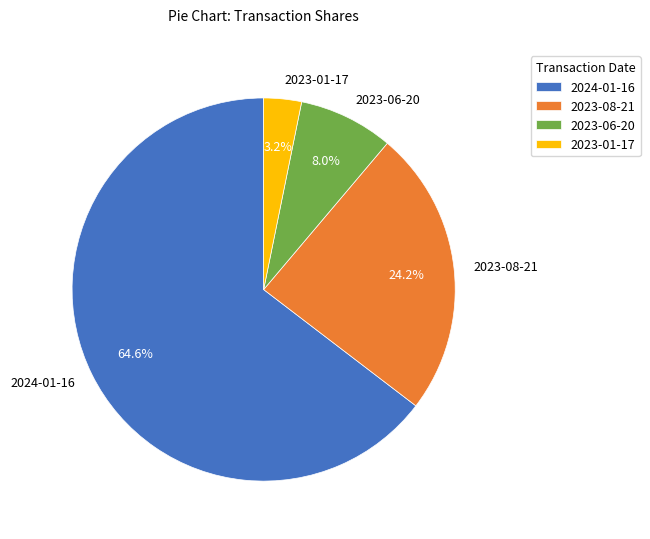

Between 2023-08-21 and 2024-01-16, which is larger?

2024-01-16